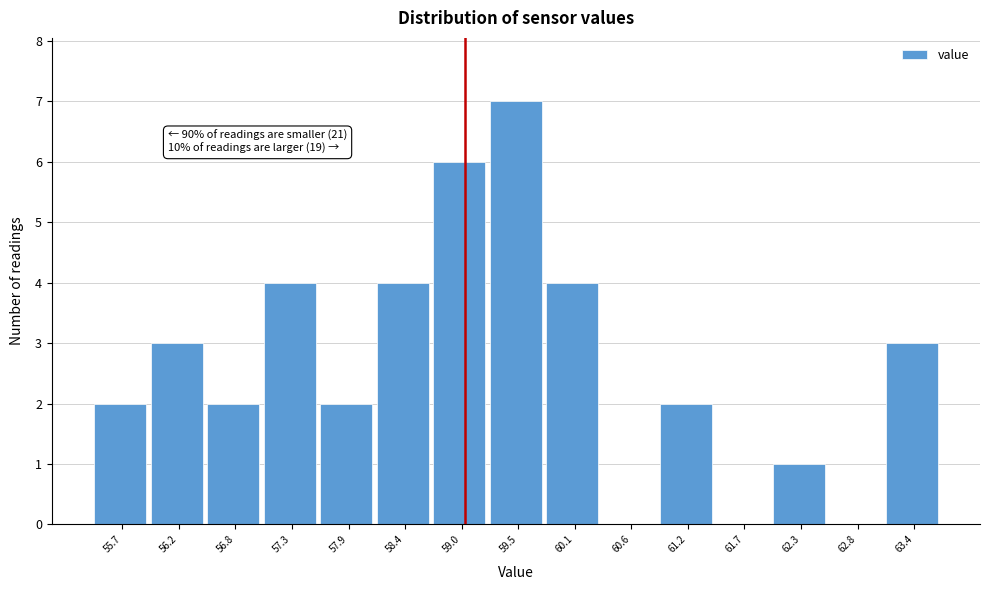

Over which range of the x-axis is the bar tallest?

59.2 to 59.8